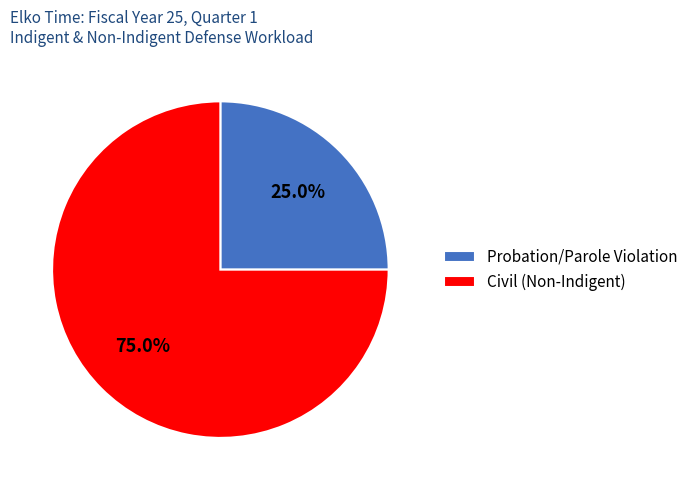

How much of the chart is everything except Civil (Non-Indigent)?

25.0%